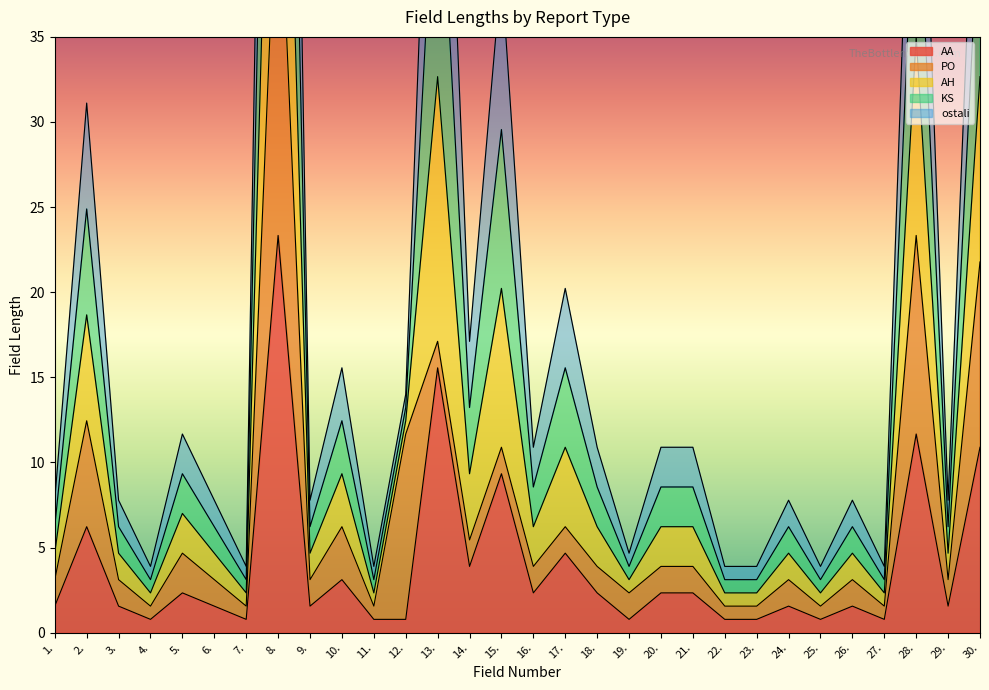

The AA series shows 3.1 at 10.. True or false?

True